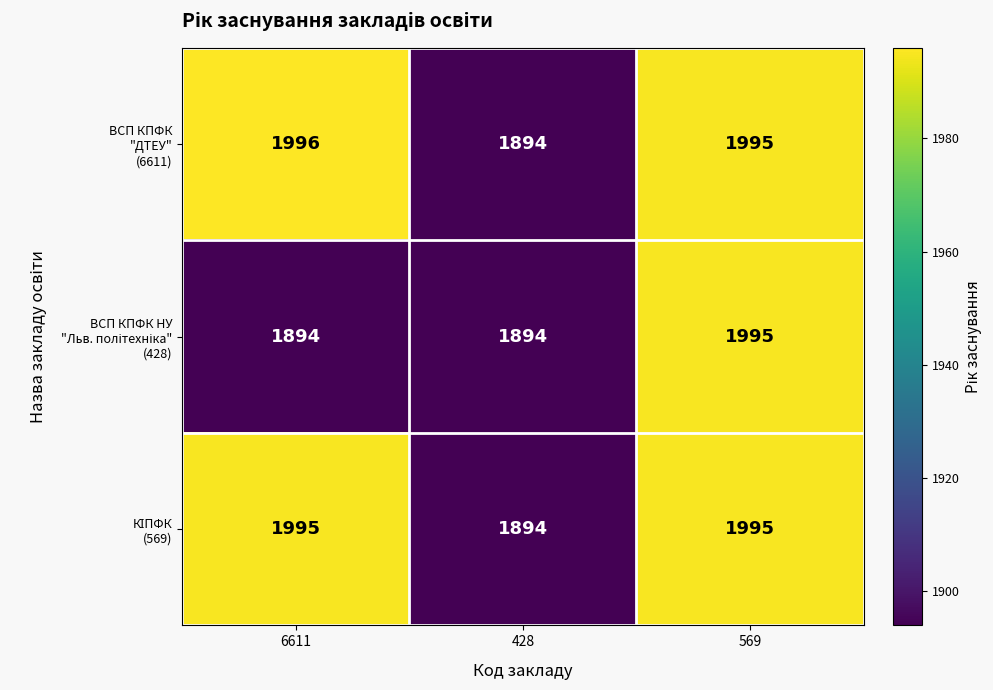

What is the total value across all series at 428?

5682